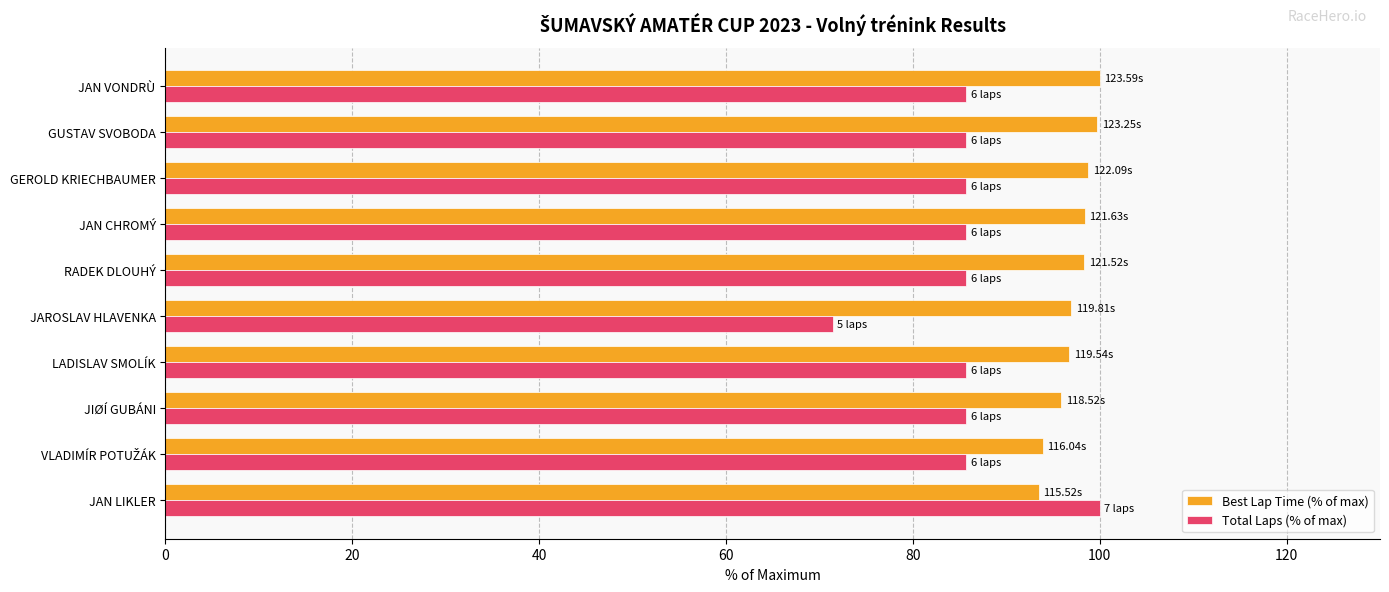

What is the minimum value for Best Lap Time (% of max)?

93.5